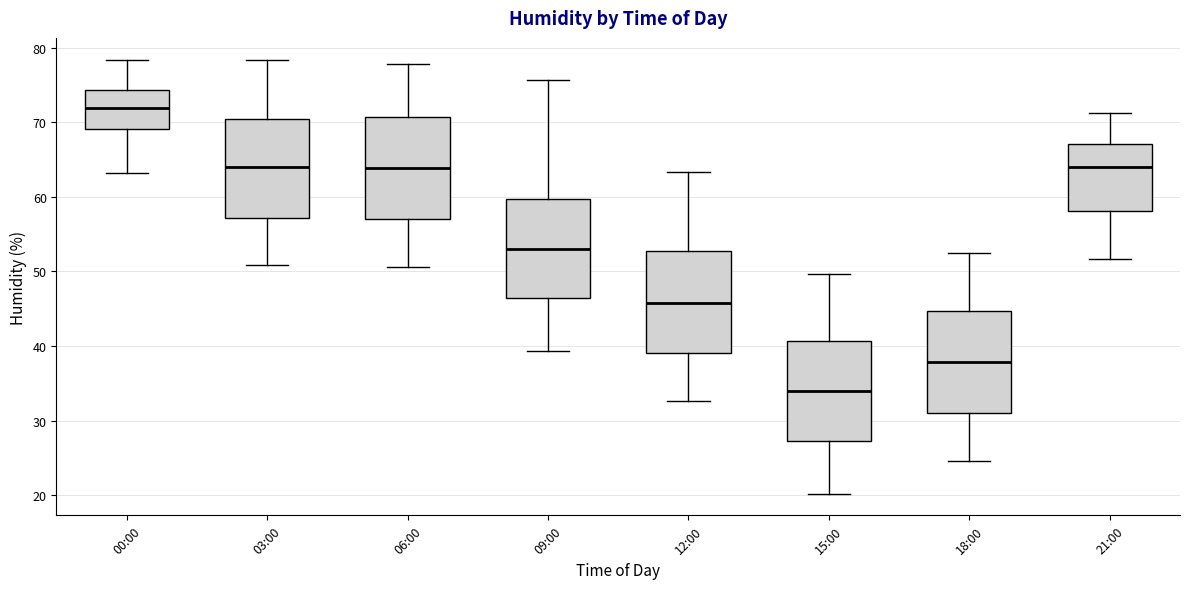

Where does the lower whisker of the box for 00:00 end on the y-axis? The values are not printed on the chart, so give them approximately, as read against the axis.

63